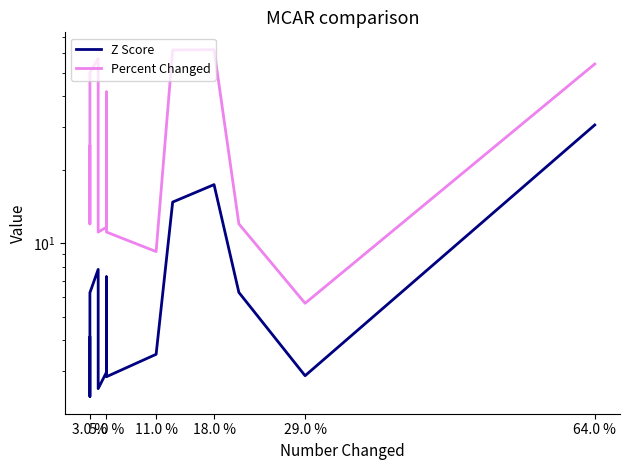

What is the greatest value displayed?

62.1